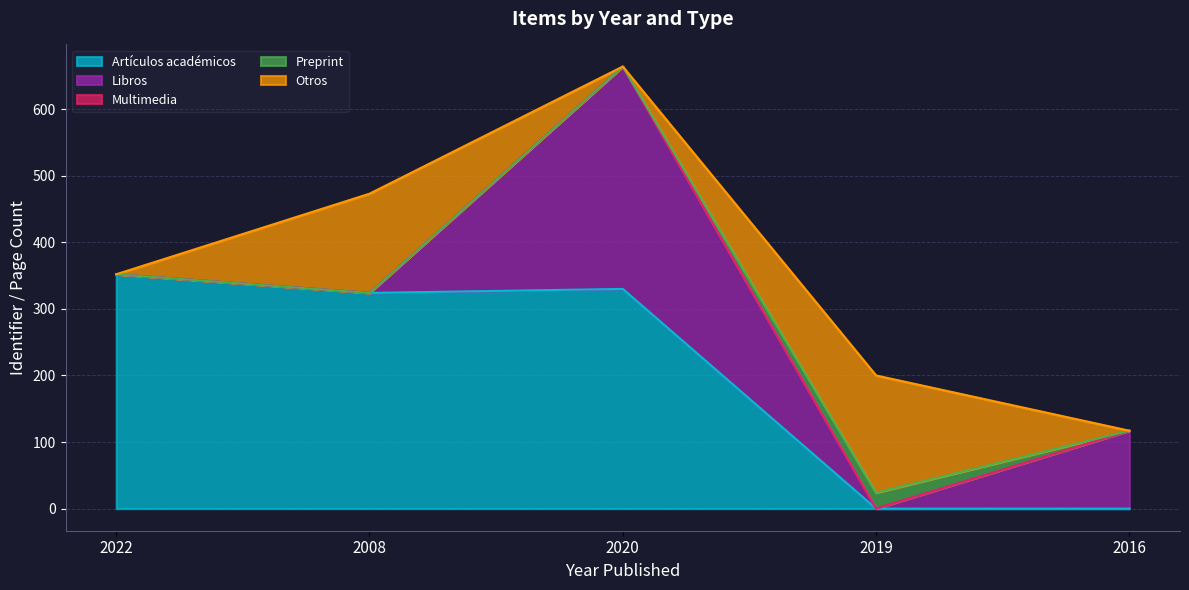

Which category has the lowest value in the Multimedia series?

2022